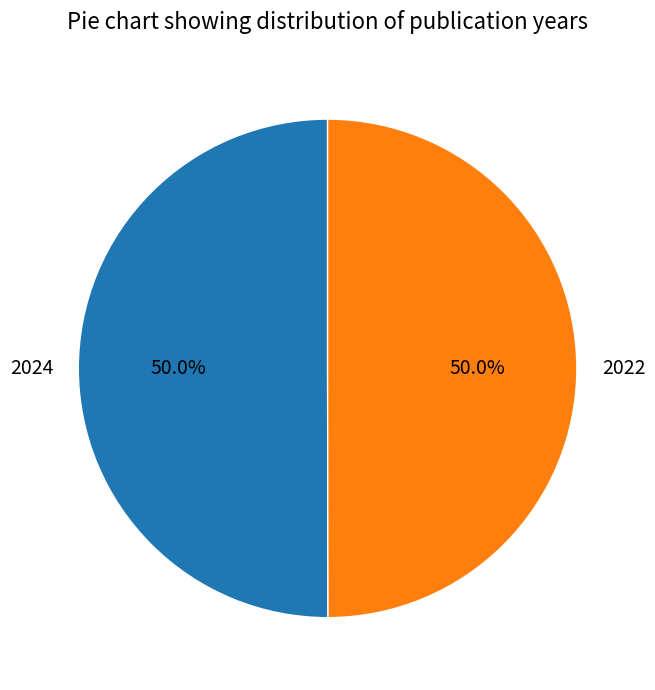

How many segments does this pie chart have?

2